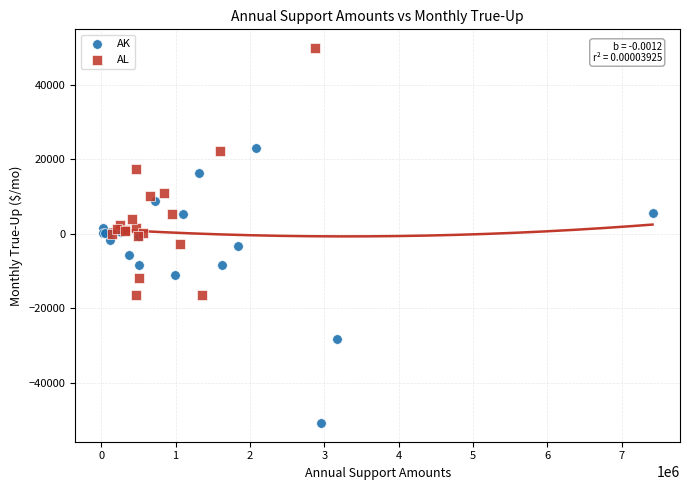

Which series reaches the minimum Y coordinate?

AK